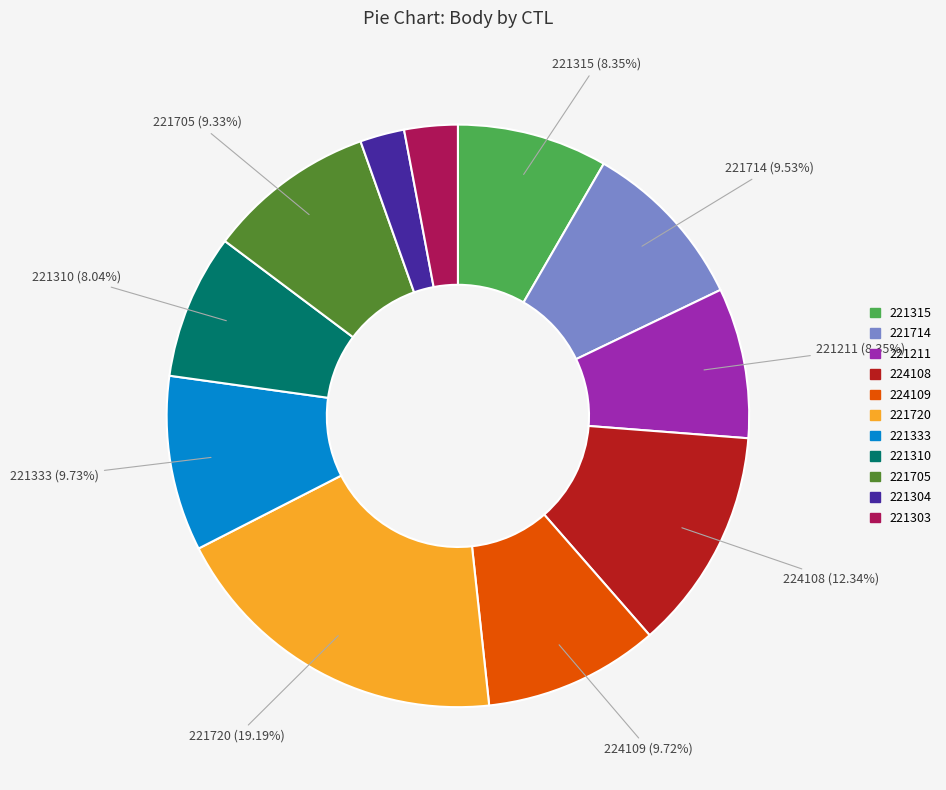

Is it true that 221705 is 1% of the pie?

False